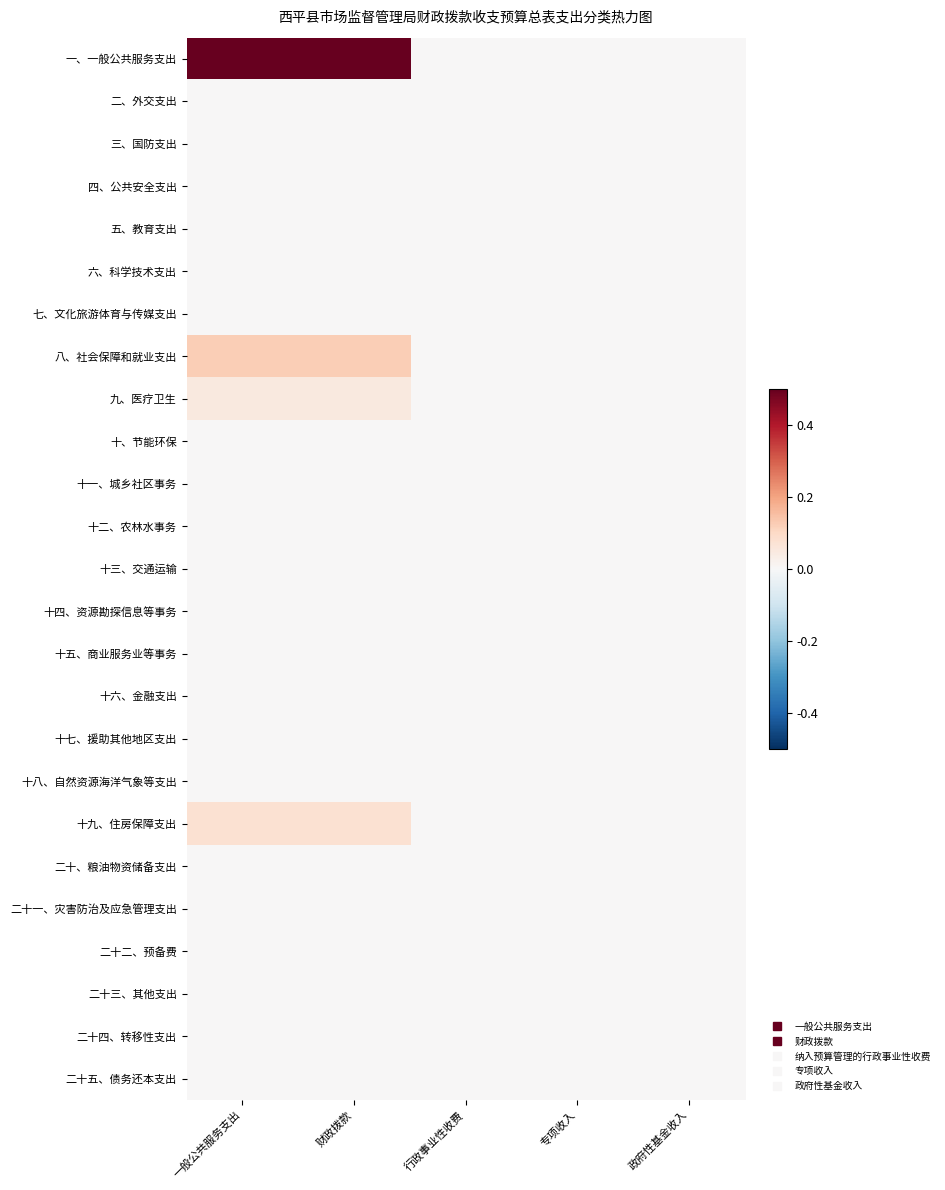

At how many categories does at least one series exceed 0?

2